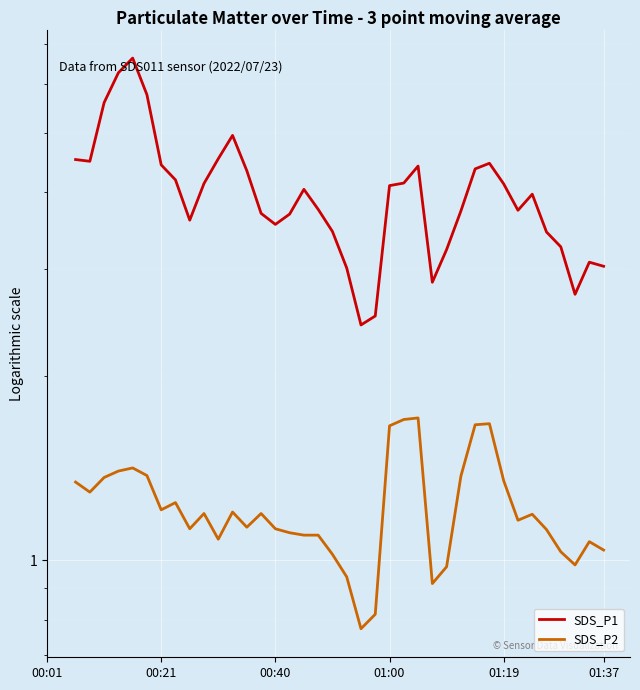

Rank the series at 17 from highest to lowest value.

SDS_P1, SDS_P2